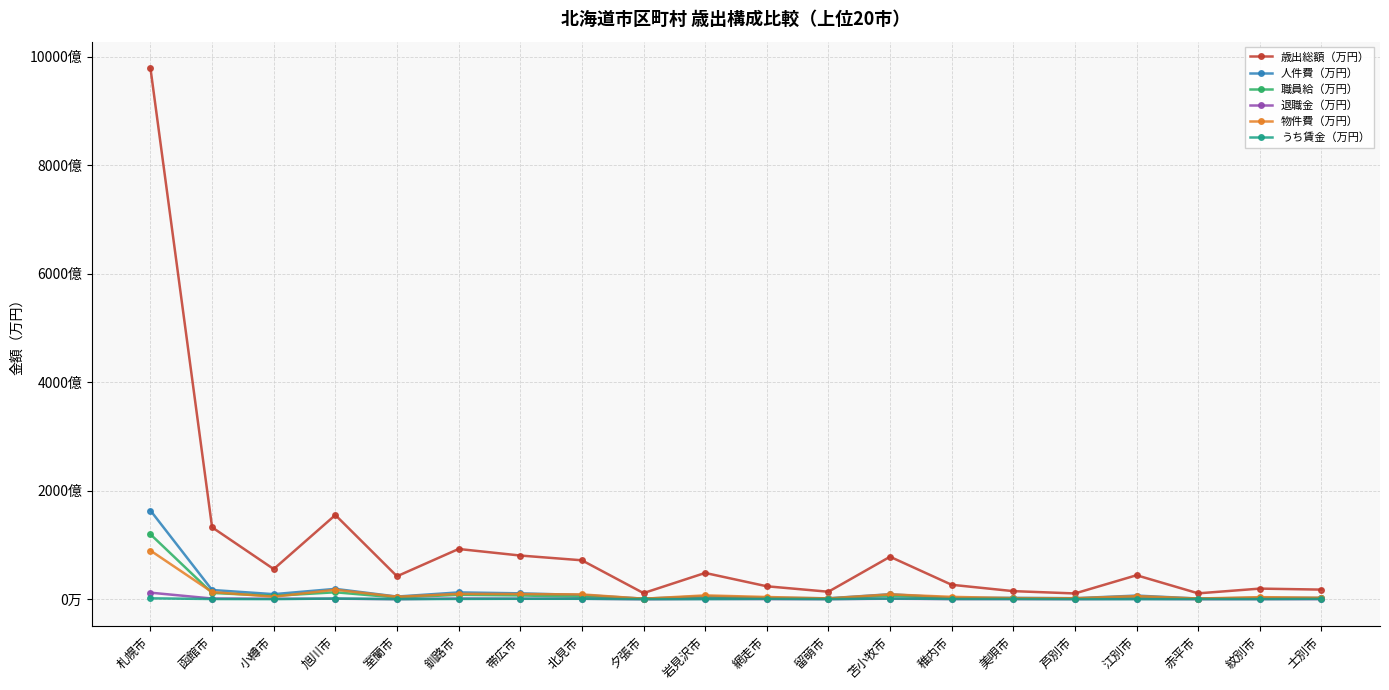

How many interior local valleys does the 退職金（万円） series have?

7